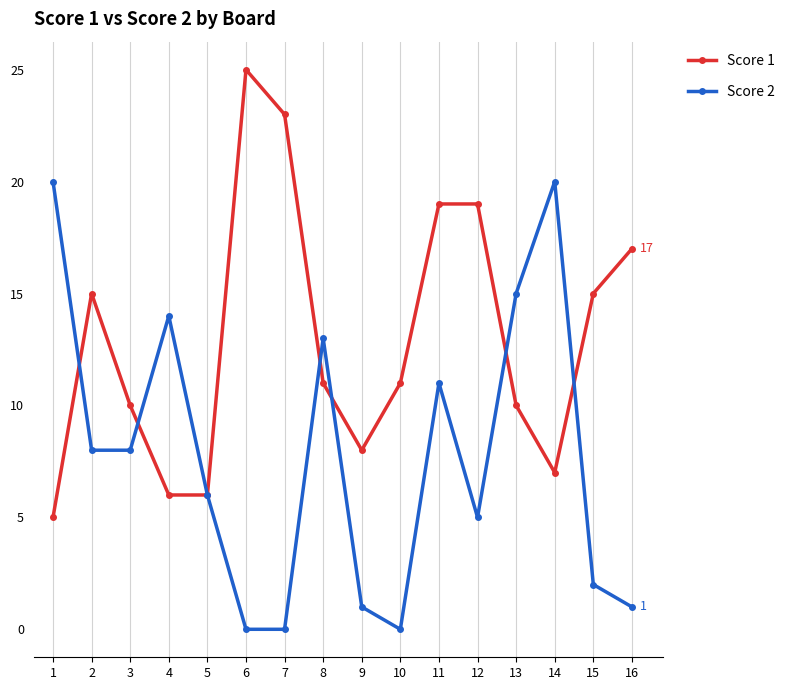

List the series in order of their peak value, lowest first.

Score 2, Score 1